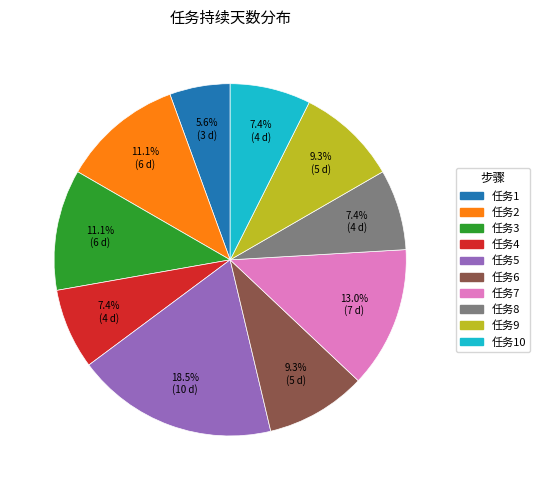

How many slices are in this pie chart?

10